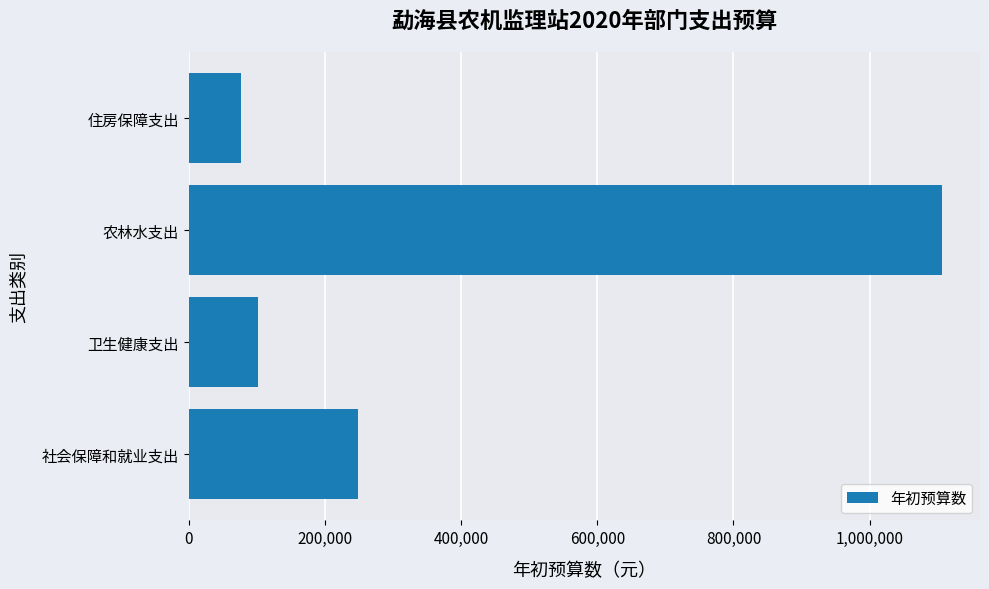

Reading bottom to top, extract all data points from this chart.

249163.8	102061.8	1106831.7	77203.9